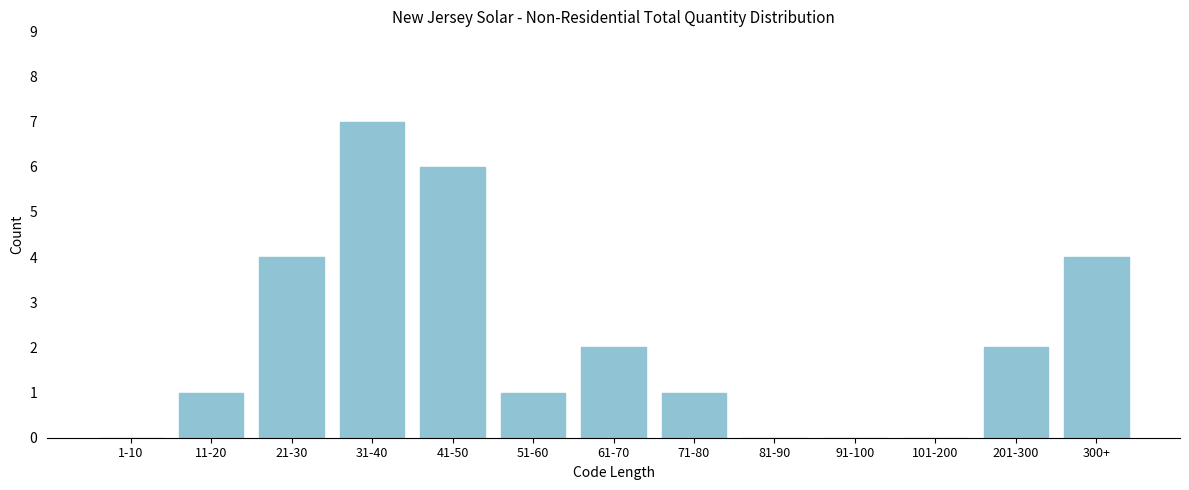

Reading right to left, what are all the values shown in this chart?

300+=4	201-300=2	101-200=0	91-100=0	81-90=0	71-80=1	61-70=2	51-60=1	41-50=6	31-40=7	21-30=4	11-20=1	1-10=0